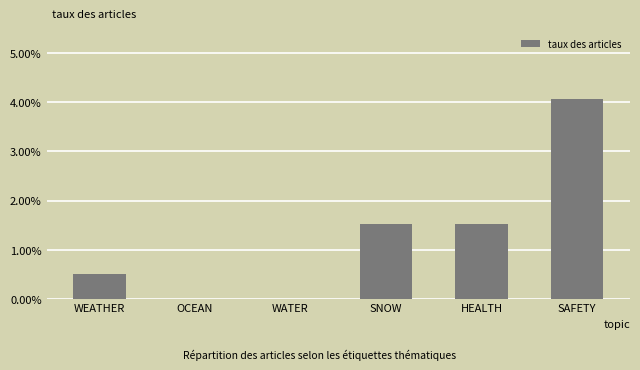

Are the bars grouped side by side (vs. stacked)?

No